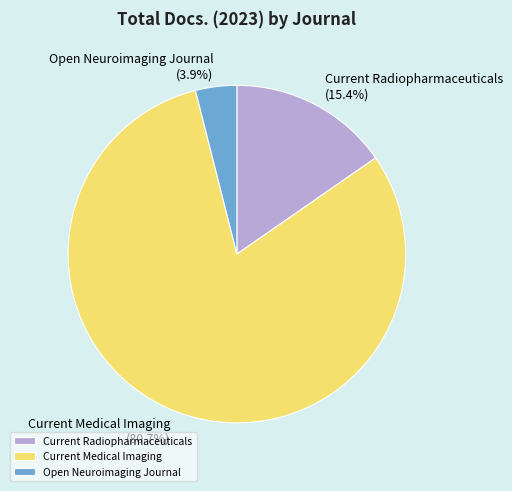

What percentage is the Current Radiopharmaceuticals slice, to the nearest percent?

15%